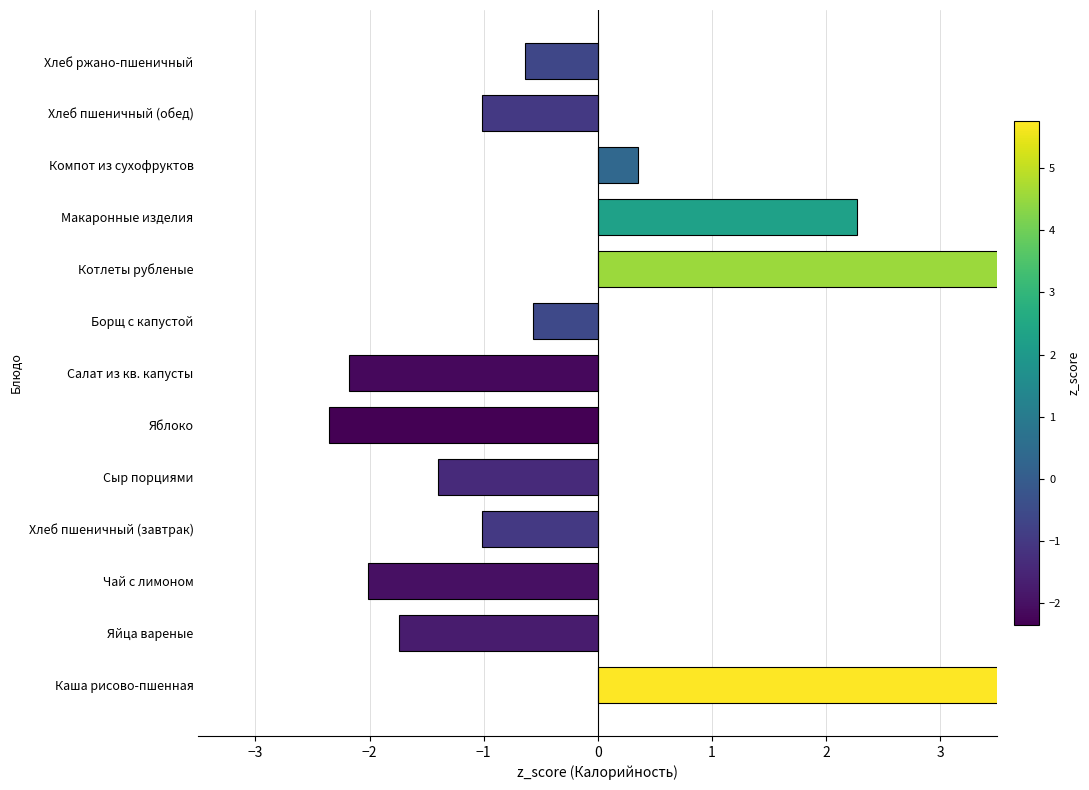

Are the bars grouped side by side (vs. stacked)?

No